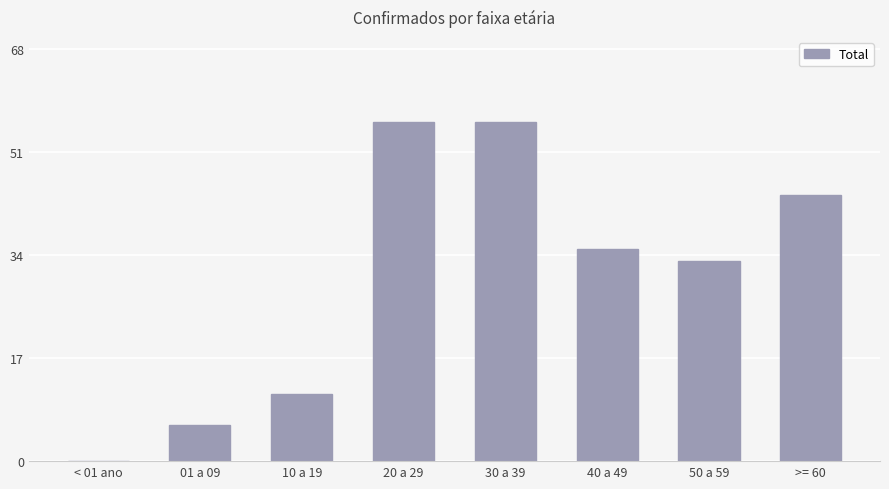

Approximately how many times larger is the value at 10 a 19 compared to 50 a 59?

0.3